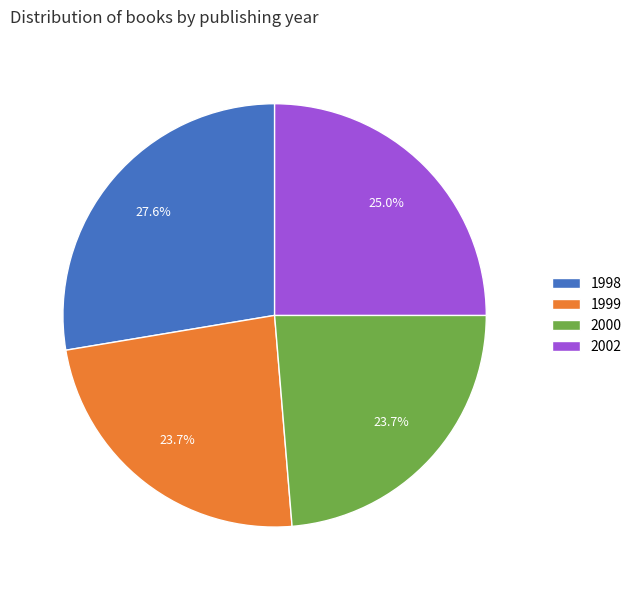

Count the number of slices in the pie.

4